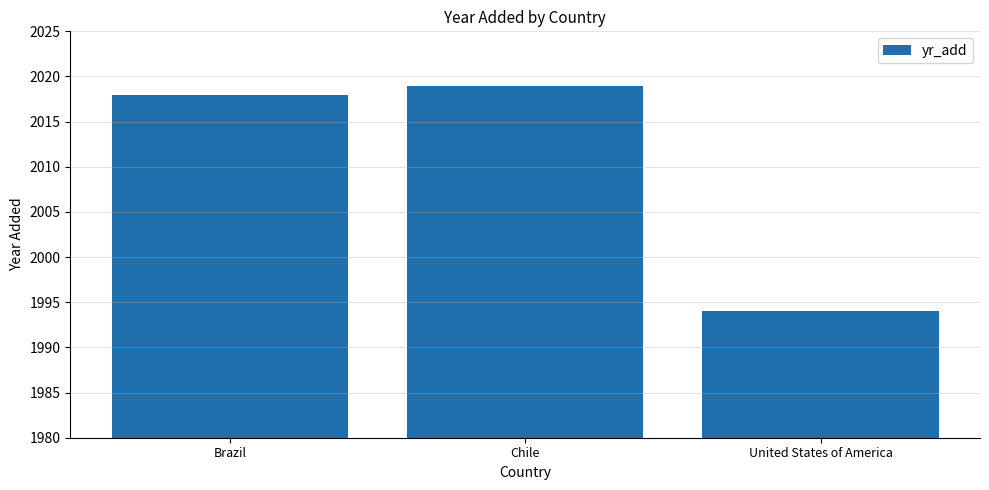

Between United States of America and Brazil, which is larger?

Brazil